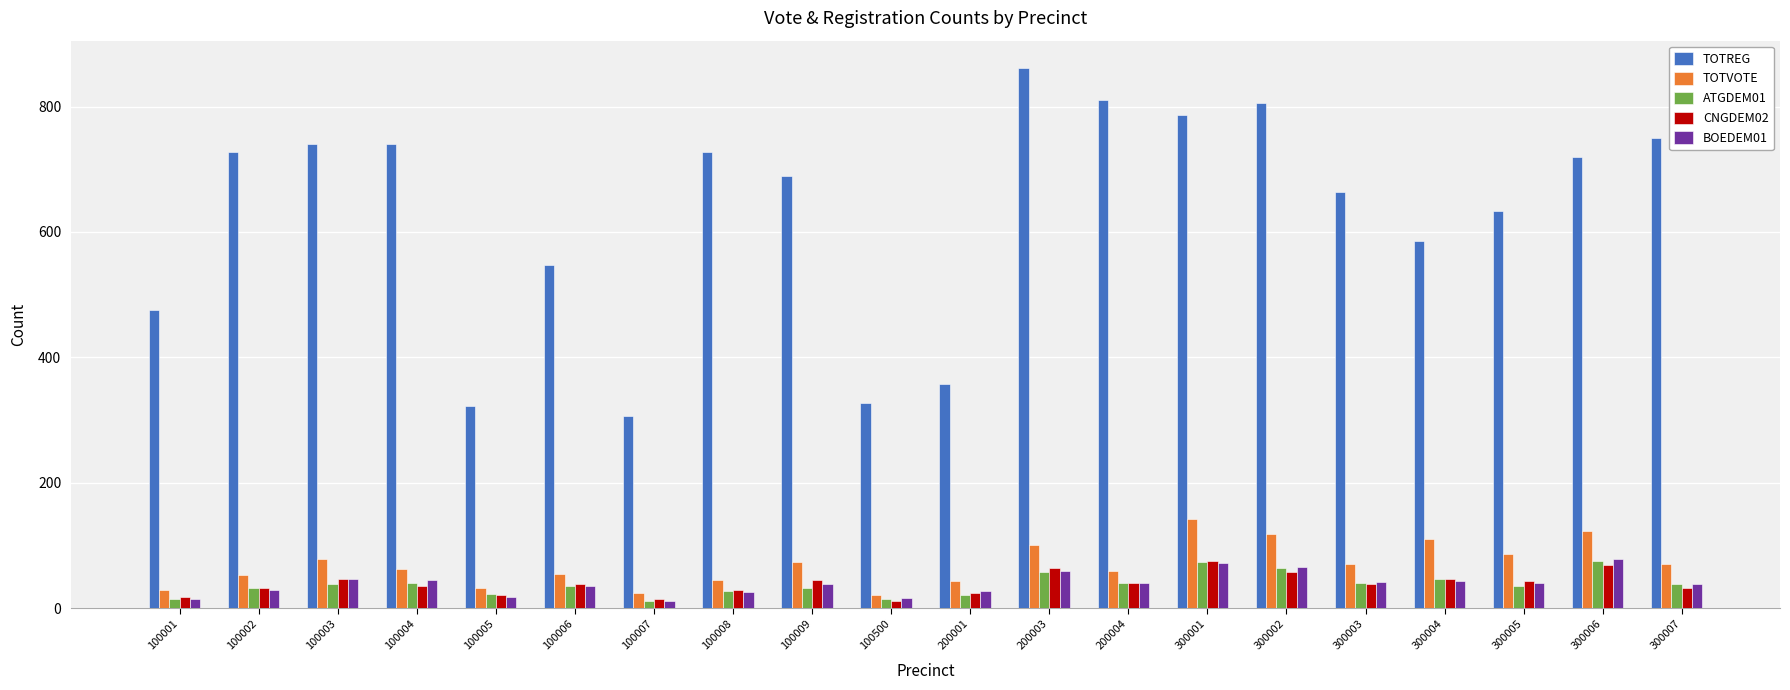

What is the difference between the highest and lowest values at 100008?

701